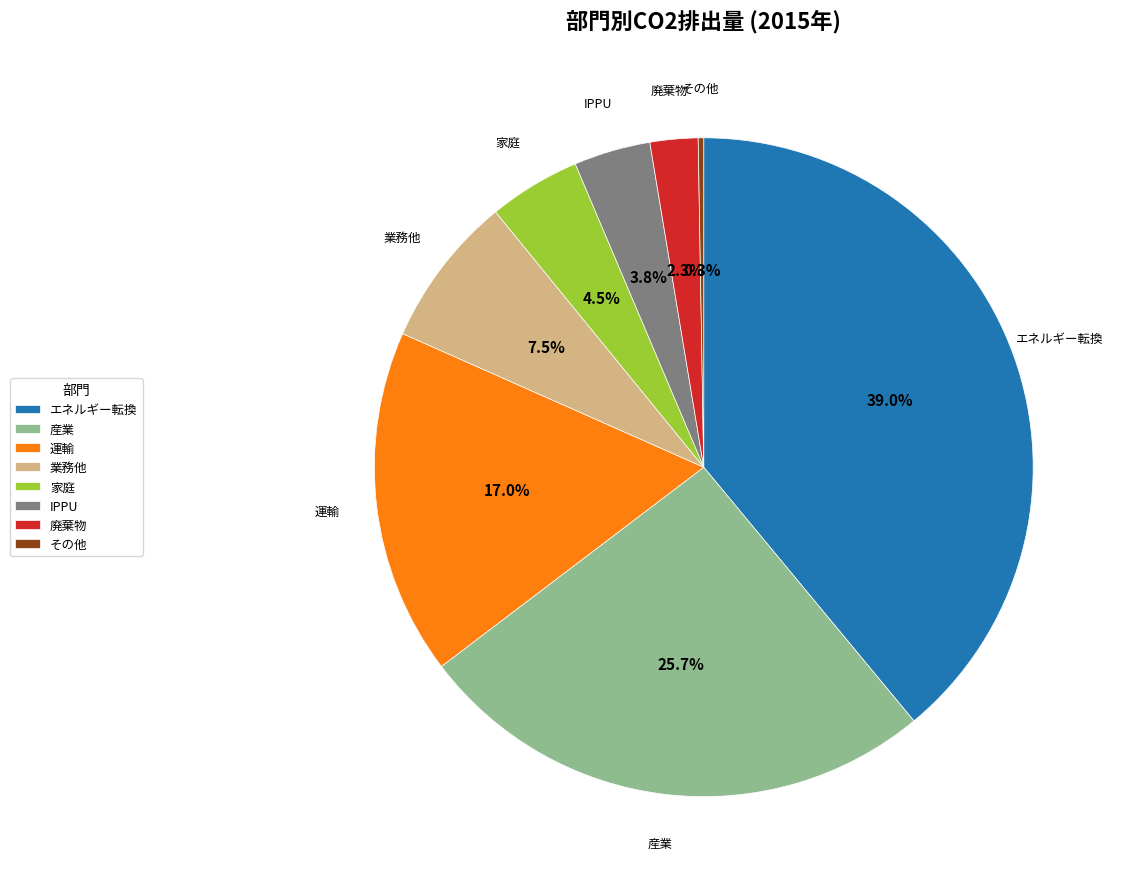

Approximately how many times larger is the value at 廃棄物 compared to 家庭?

0.5